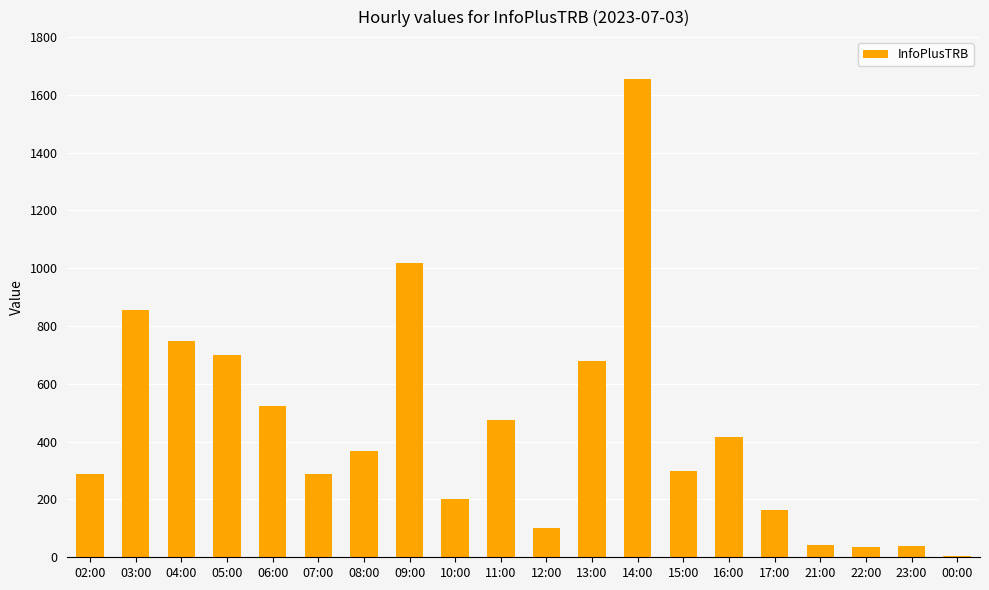

What is the sum of all values?

8906